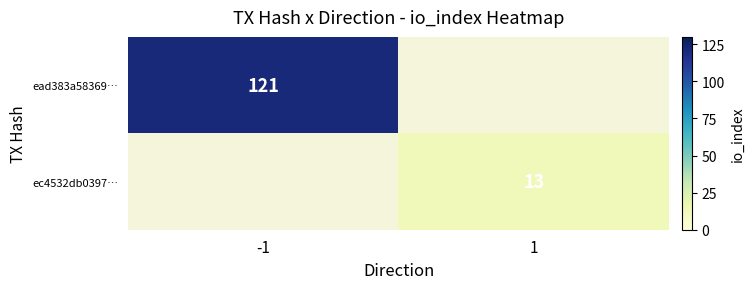

The value of ead383a58369… at -1 is 121. True or false?

True